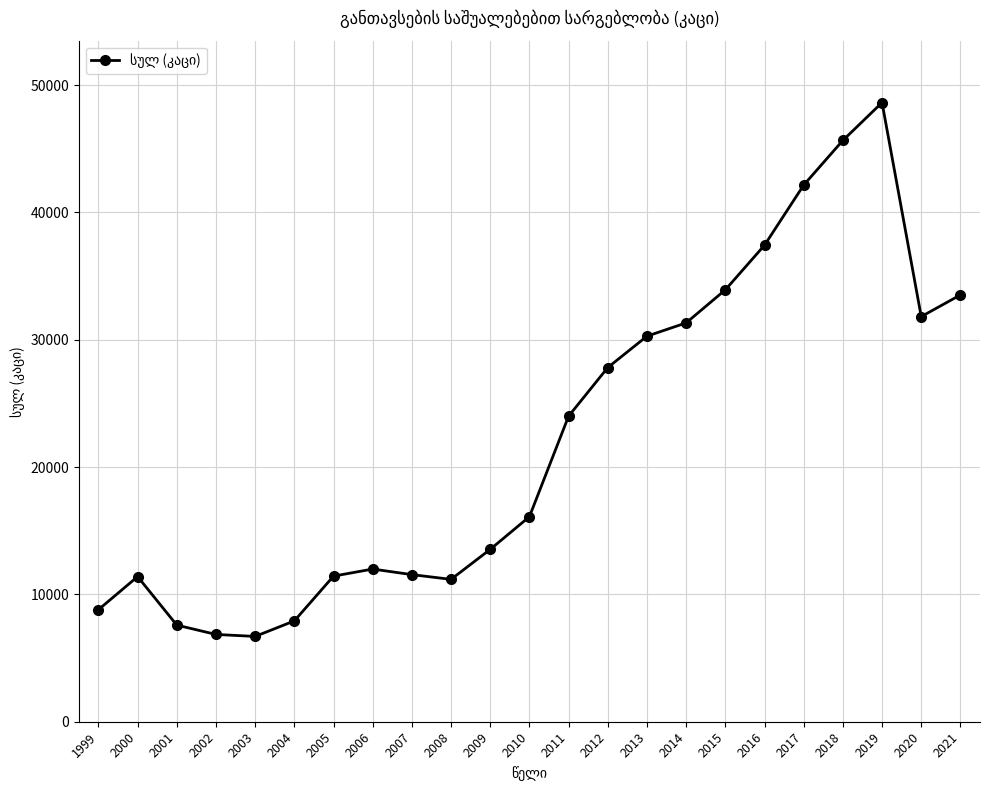

What is the difference between the maximum and minimum values?

41933